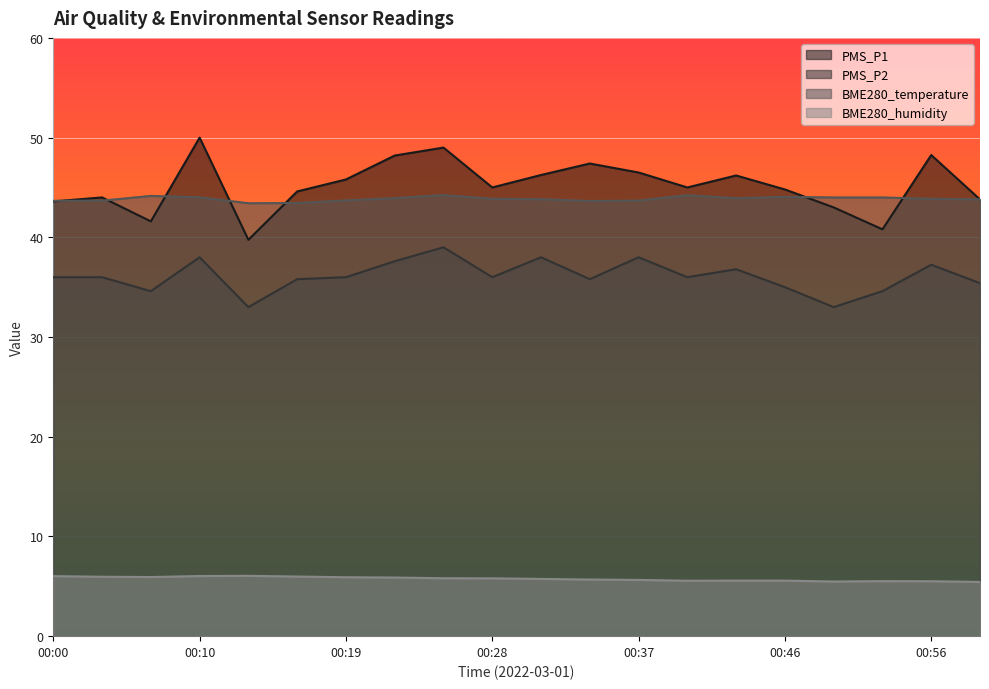

What is the sum of the BME280_temperature values at 00:13 and 00:31?

87.2